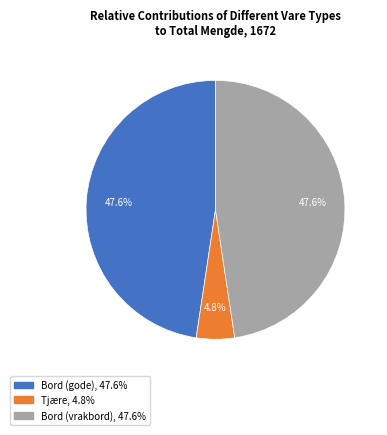

Count the number of slices in the pie.

3